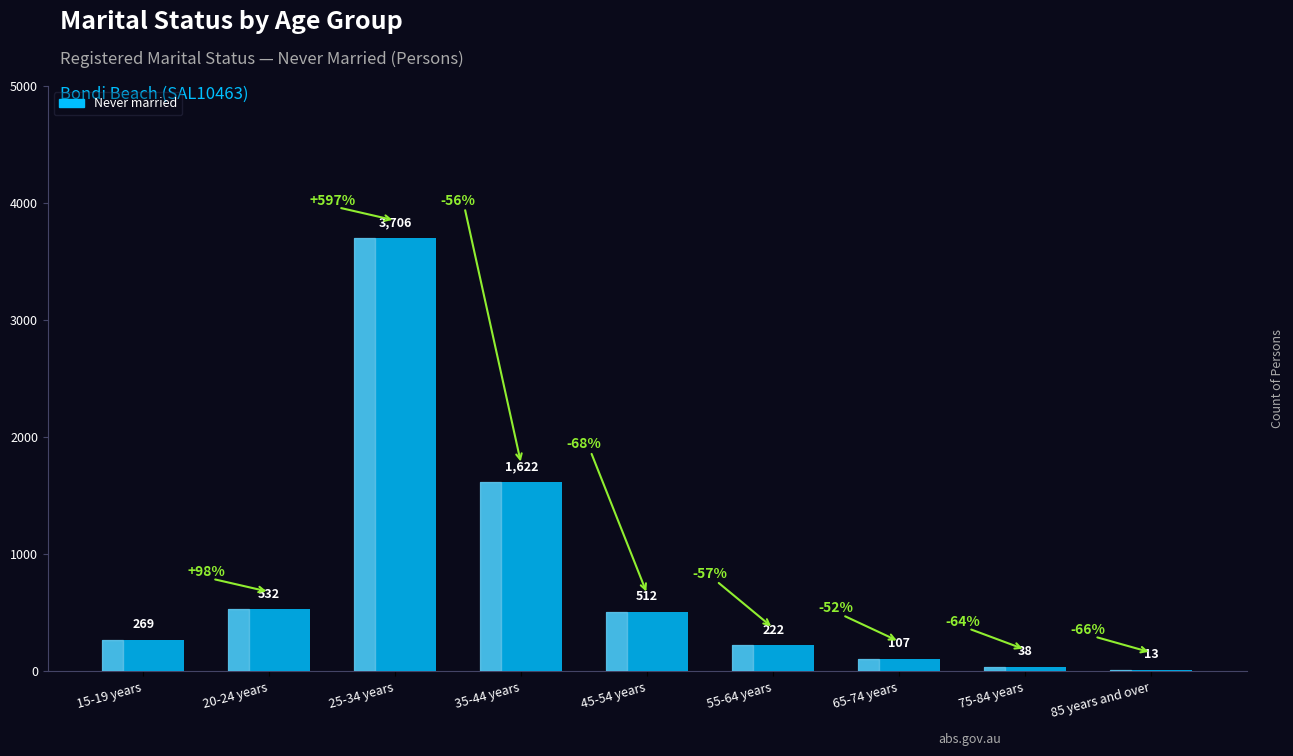

At which label is the value closest to 1859?

35-44 years